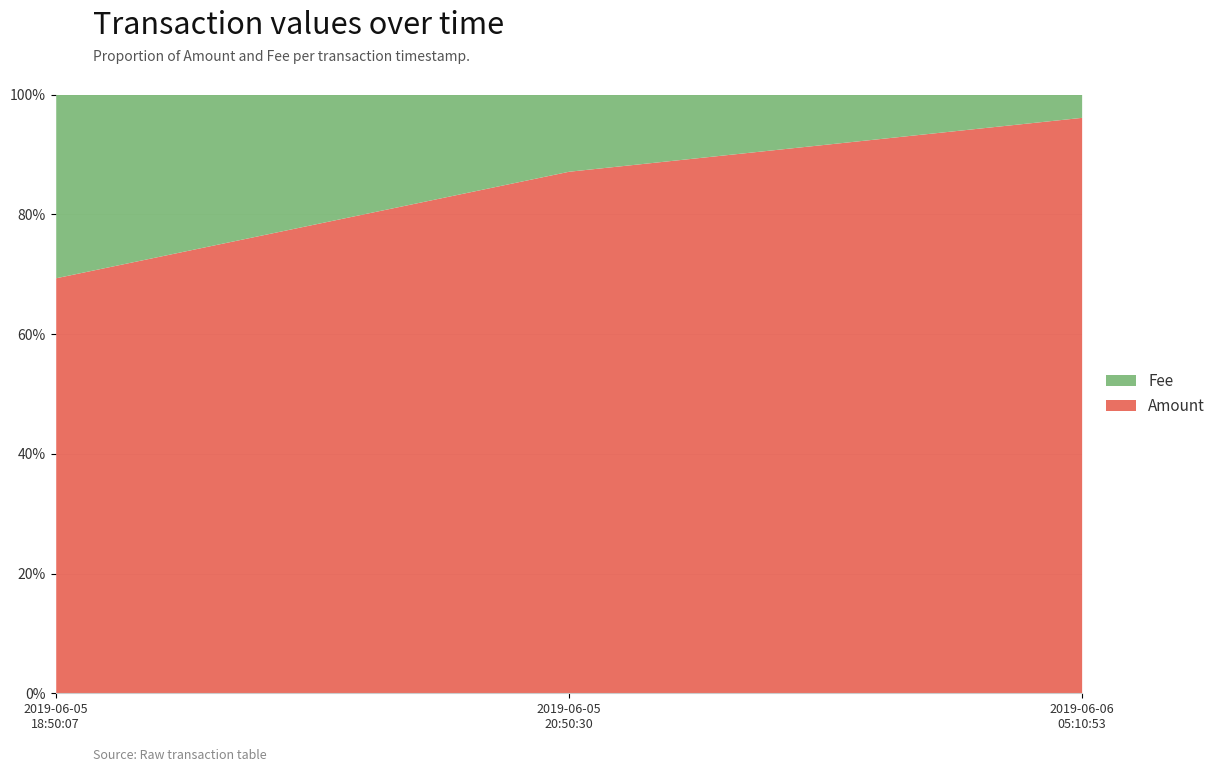

What is the minimum value for Amount?

69.4